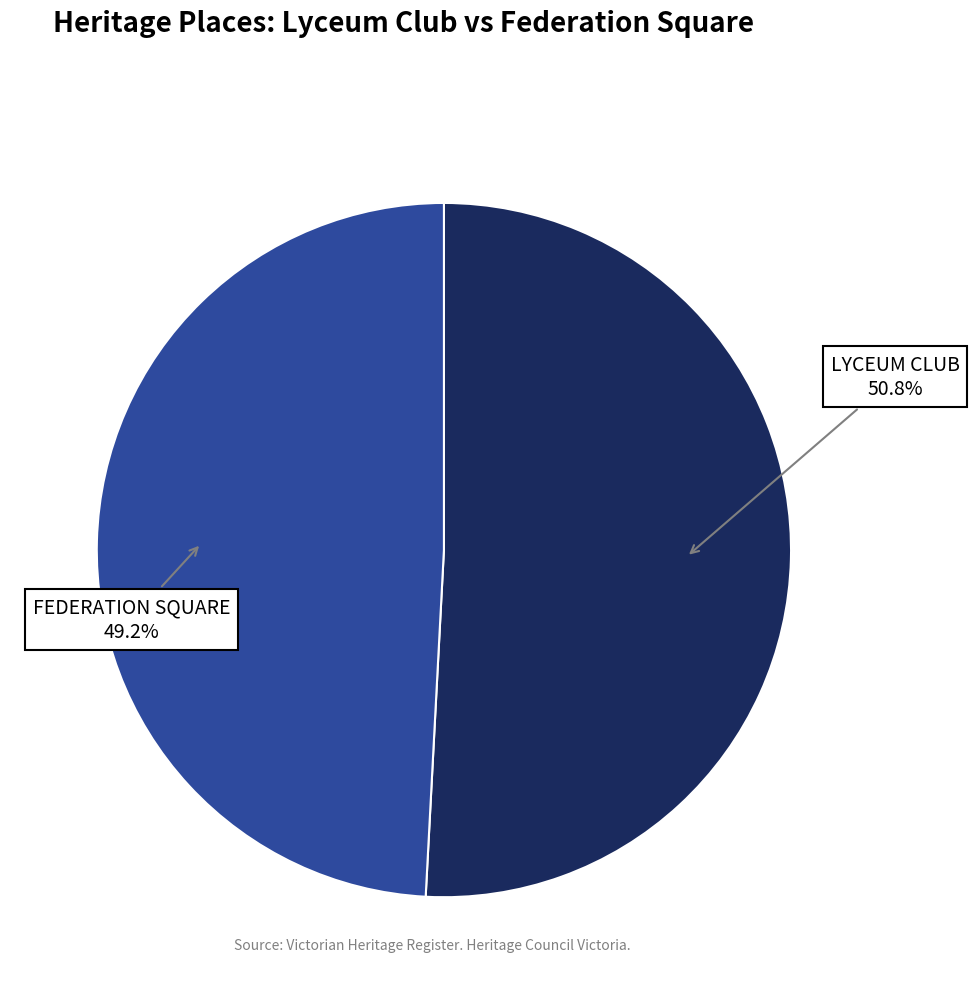

What percentage is the LYCEUM CLUB slice, to the nearest percent?

51%